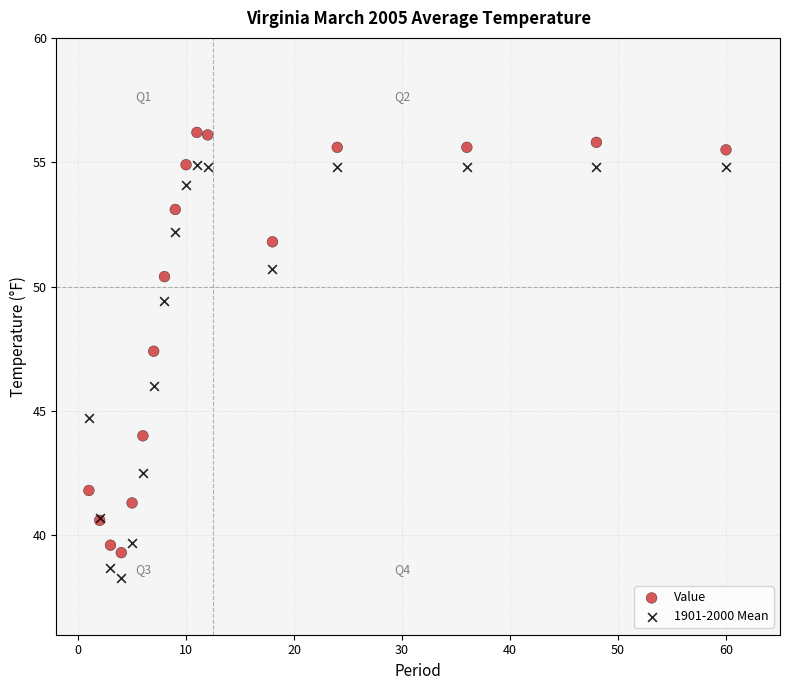

In the Value series, what Y value is closest to 47?

47.4